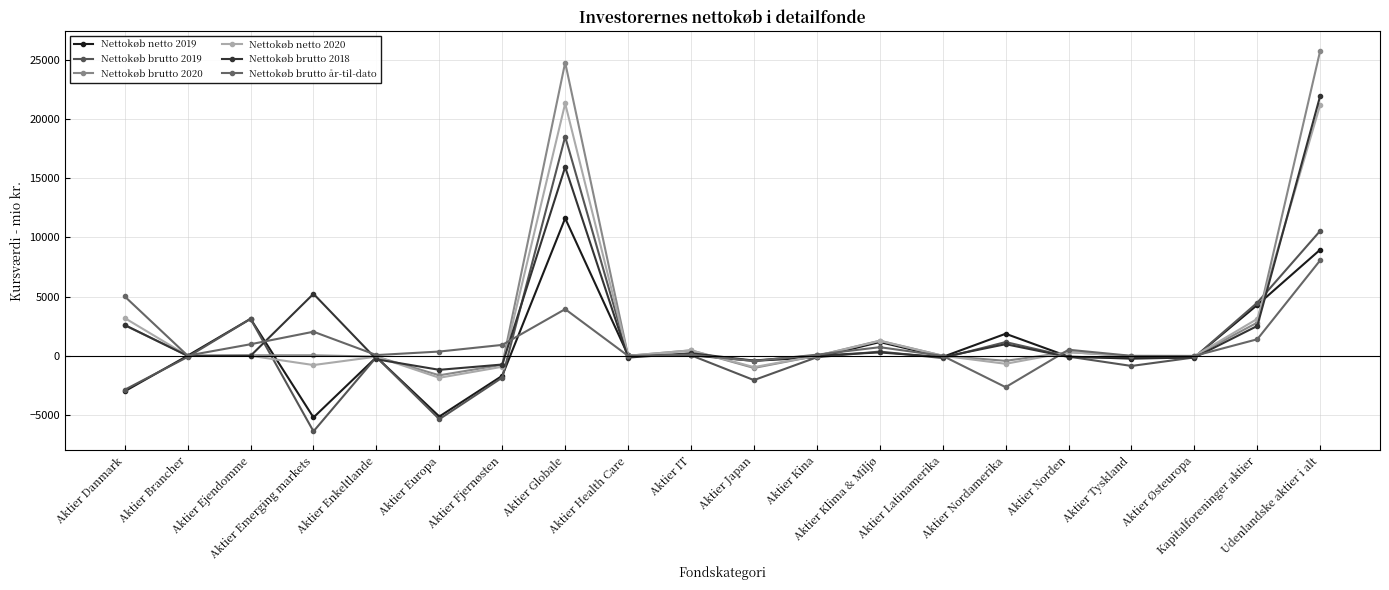

How many data points in Nettokøb netto 2019 are above -65?

9